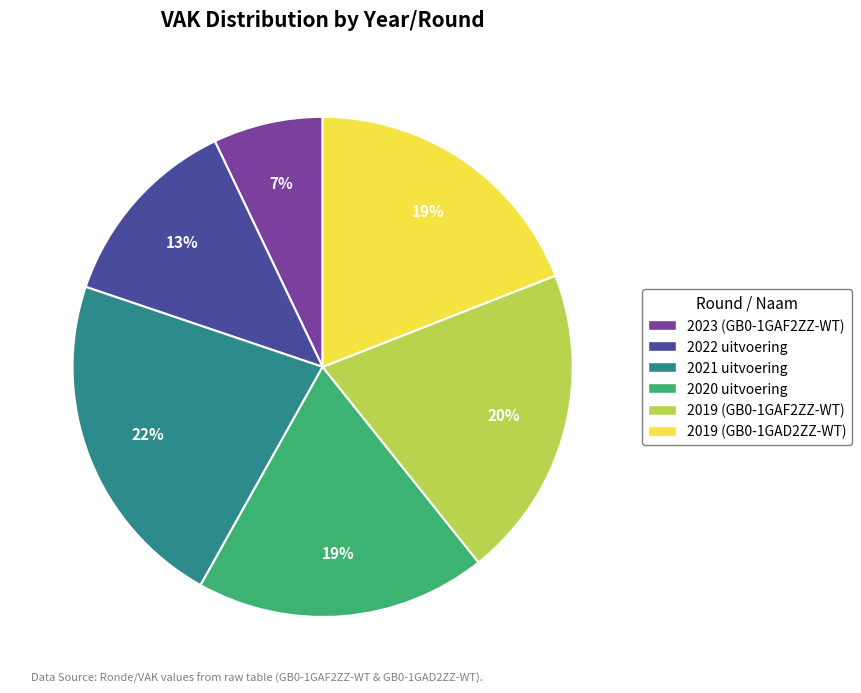

To the nearest percent, what portion does 2023 (GB0-1GAF2ZZ-WT) represent?

7%